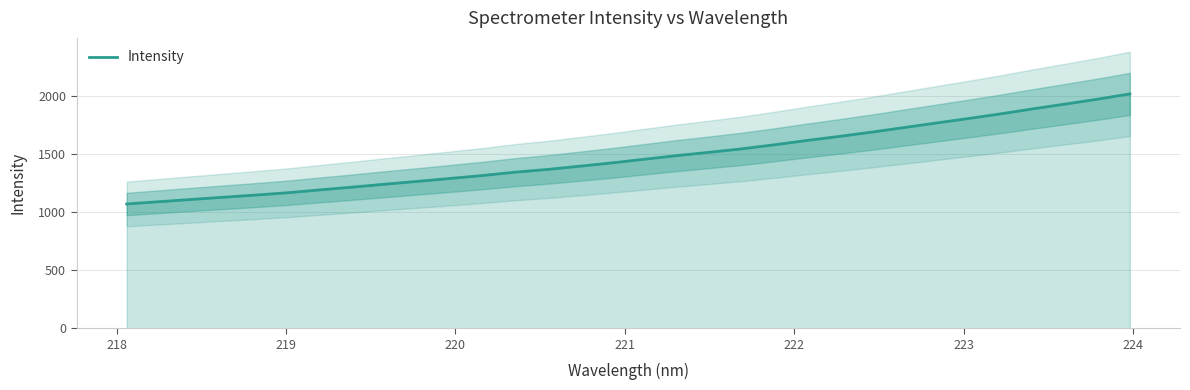

What is the maximum value for Intensity?

2017.2